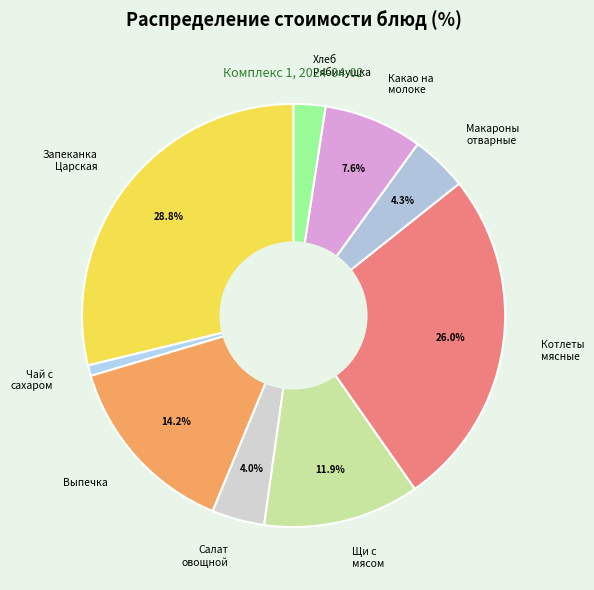

To the nearest percent, what portion does Какао на молоке represent?

8%